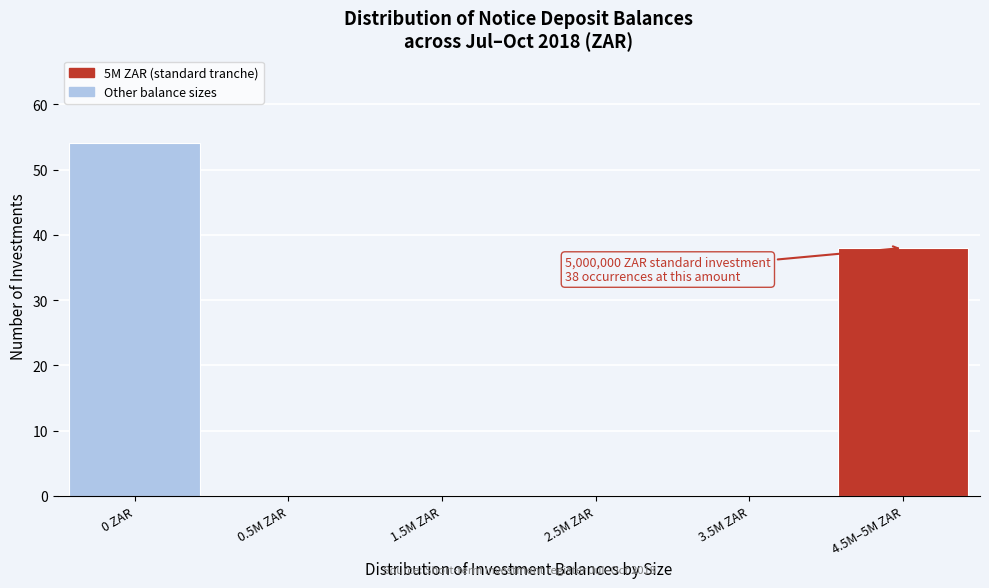

Reading left to right, extract all data points from this chart.

0 ZAR=54	0.5M ZAR=0	1.5M ZAR=0	2.5M ZAR=0	3.5M ZAR=0	4.5M–5M ZAR=38